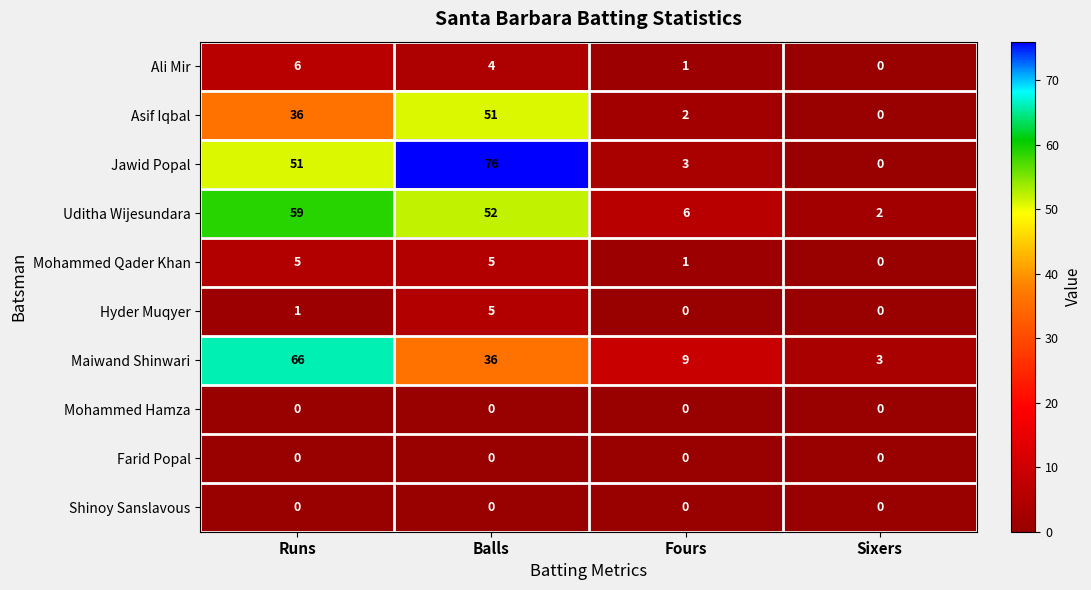

Which series has the widest spread of values?

Jawid Popal